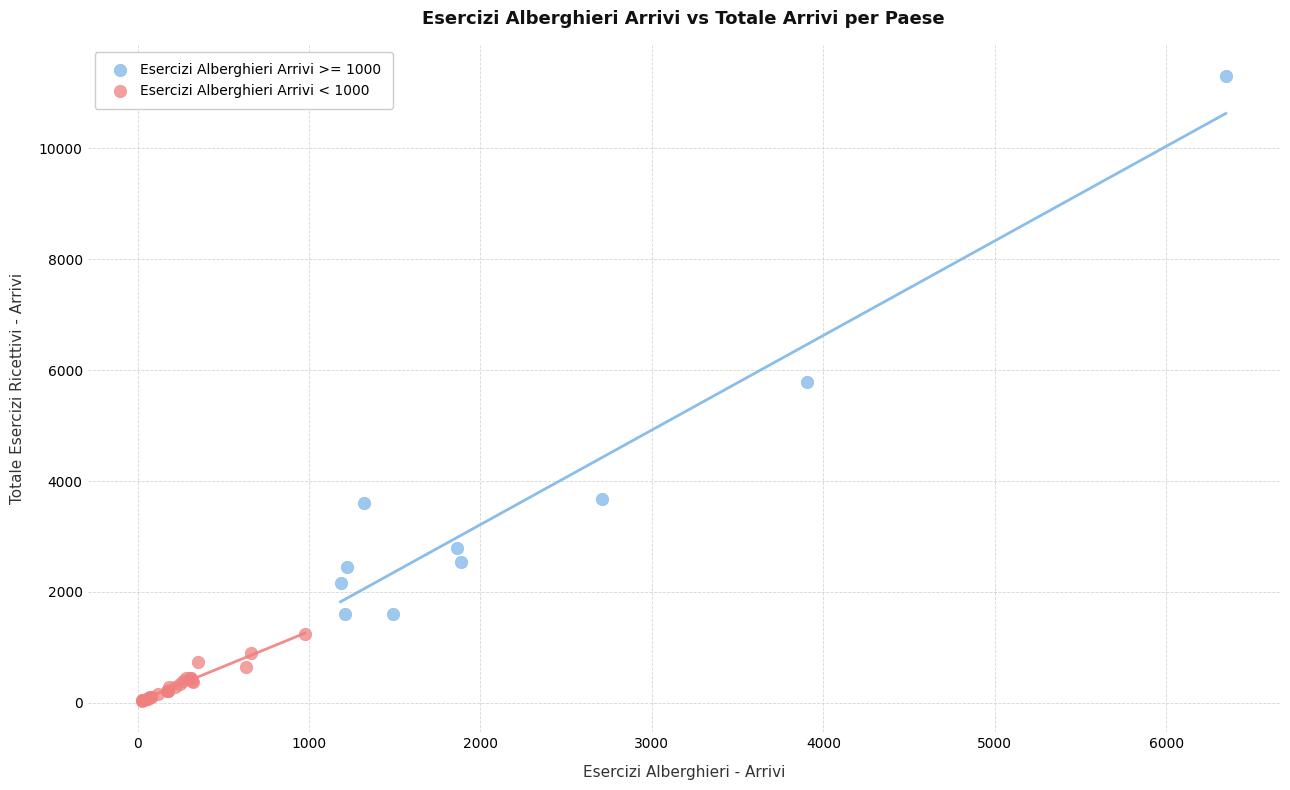

Which series reaches the minimum Y coordinate?

Esercizi Alberghieri Arrivi < 1000